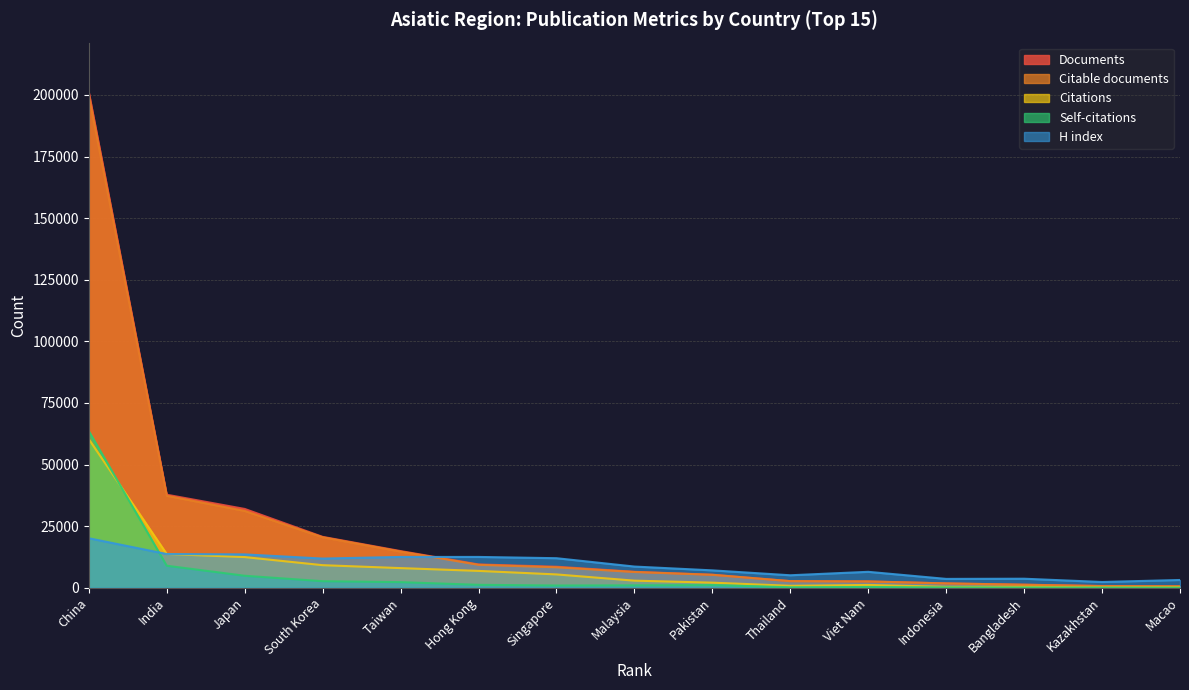

How many data points in Self-citations are above 992?

8